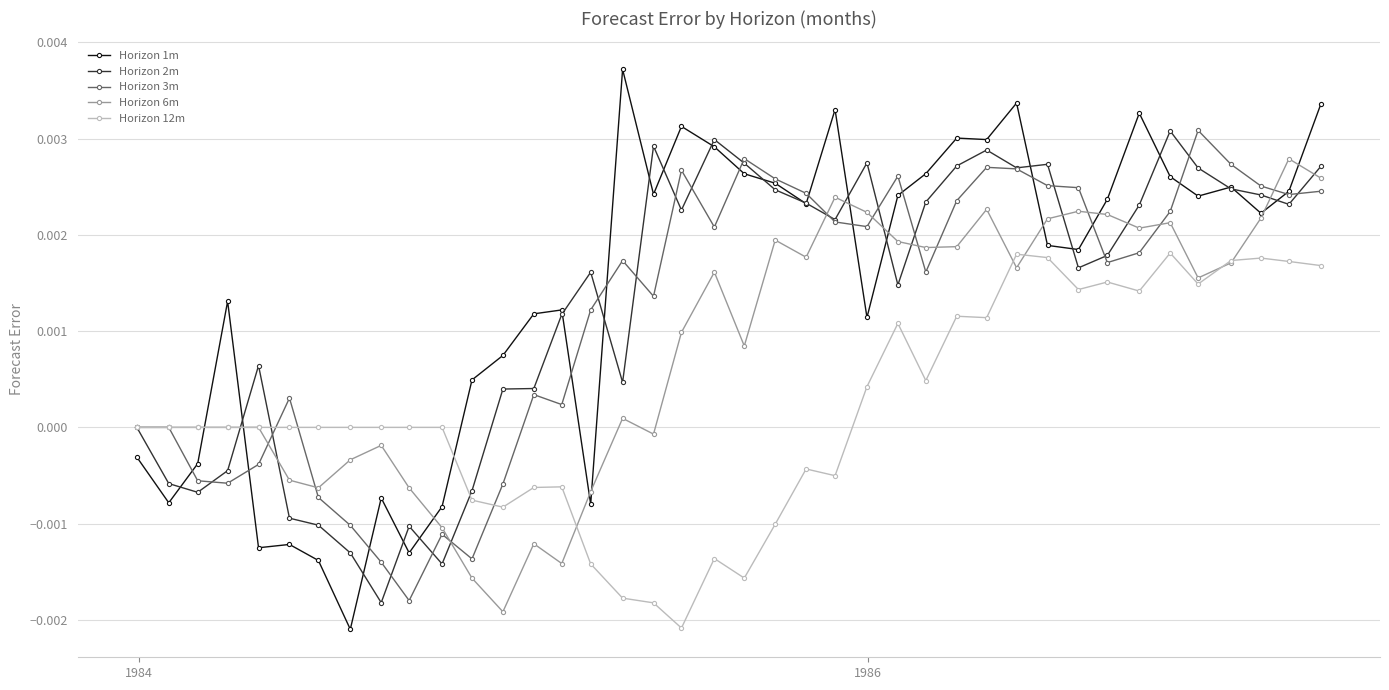

In Horizon 12m, how many points are lower than both neighbors (excluding endpoints)?

9